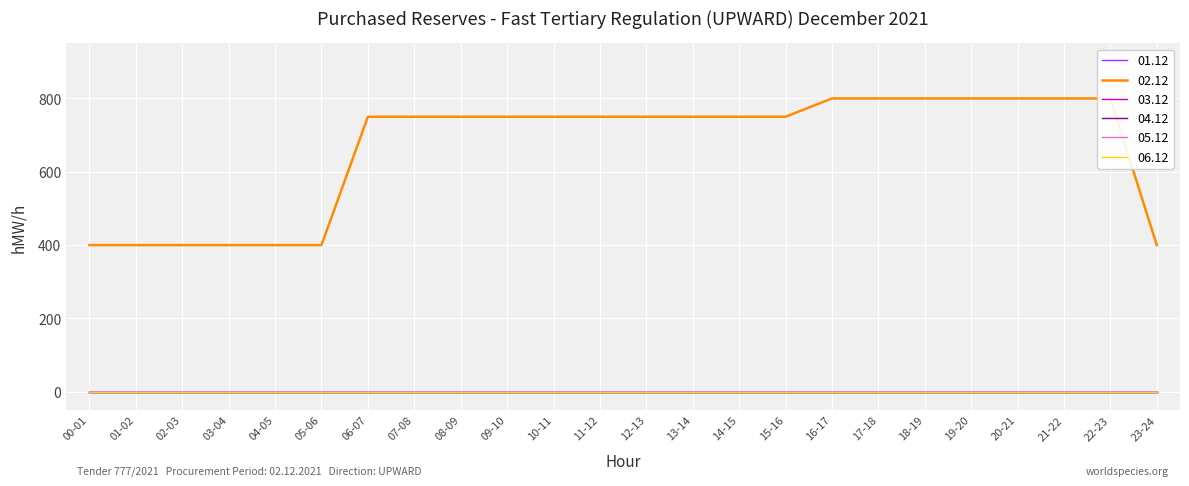

True or false: 04.12 and 06.12 intersect in this chart.

False